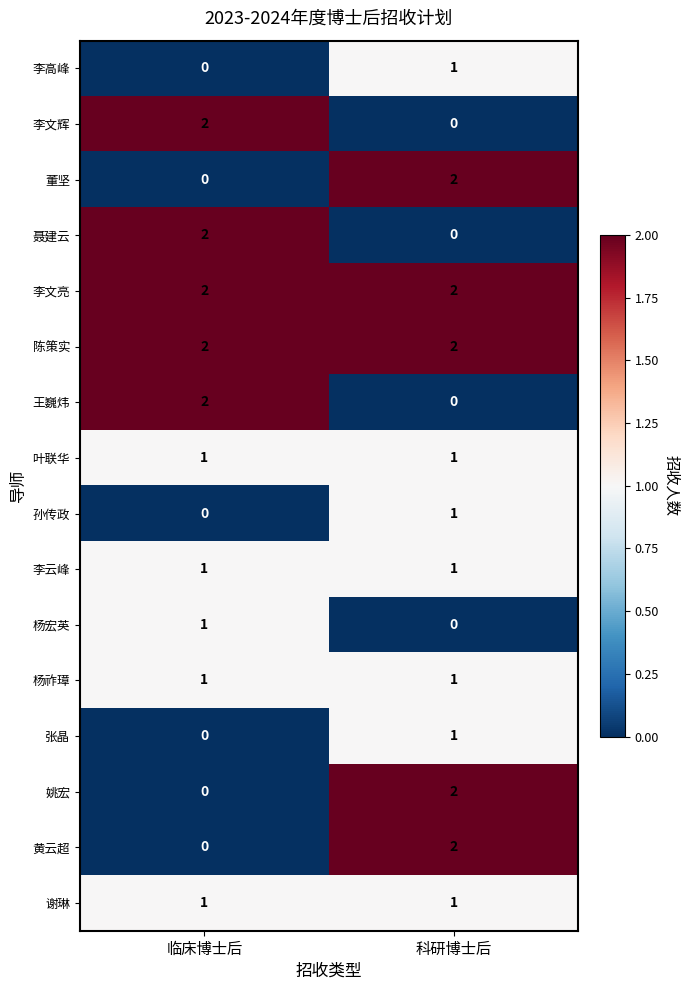

Is the value of 杨祚璋 at 科研博士后 greater than the value of 杨宏英 at 科研博士后?

Yes